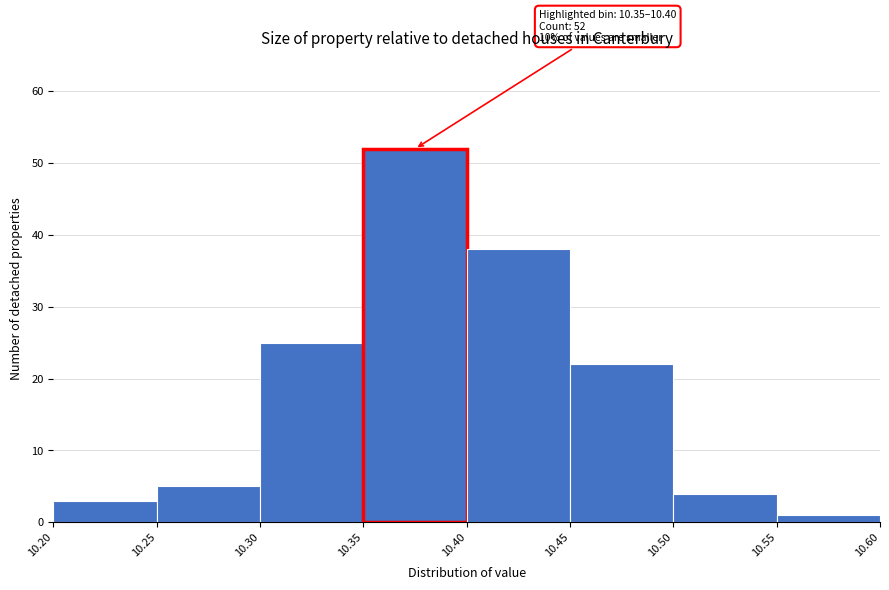

Which range on the x-axis has the tallest bar?

10.35 to 10.40